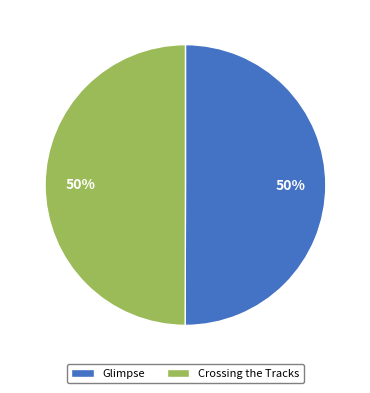

True or false: Glimpse accounts for 50% of the total.

True